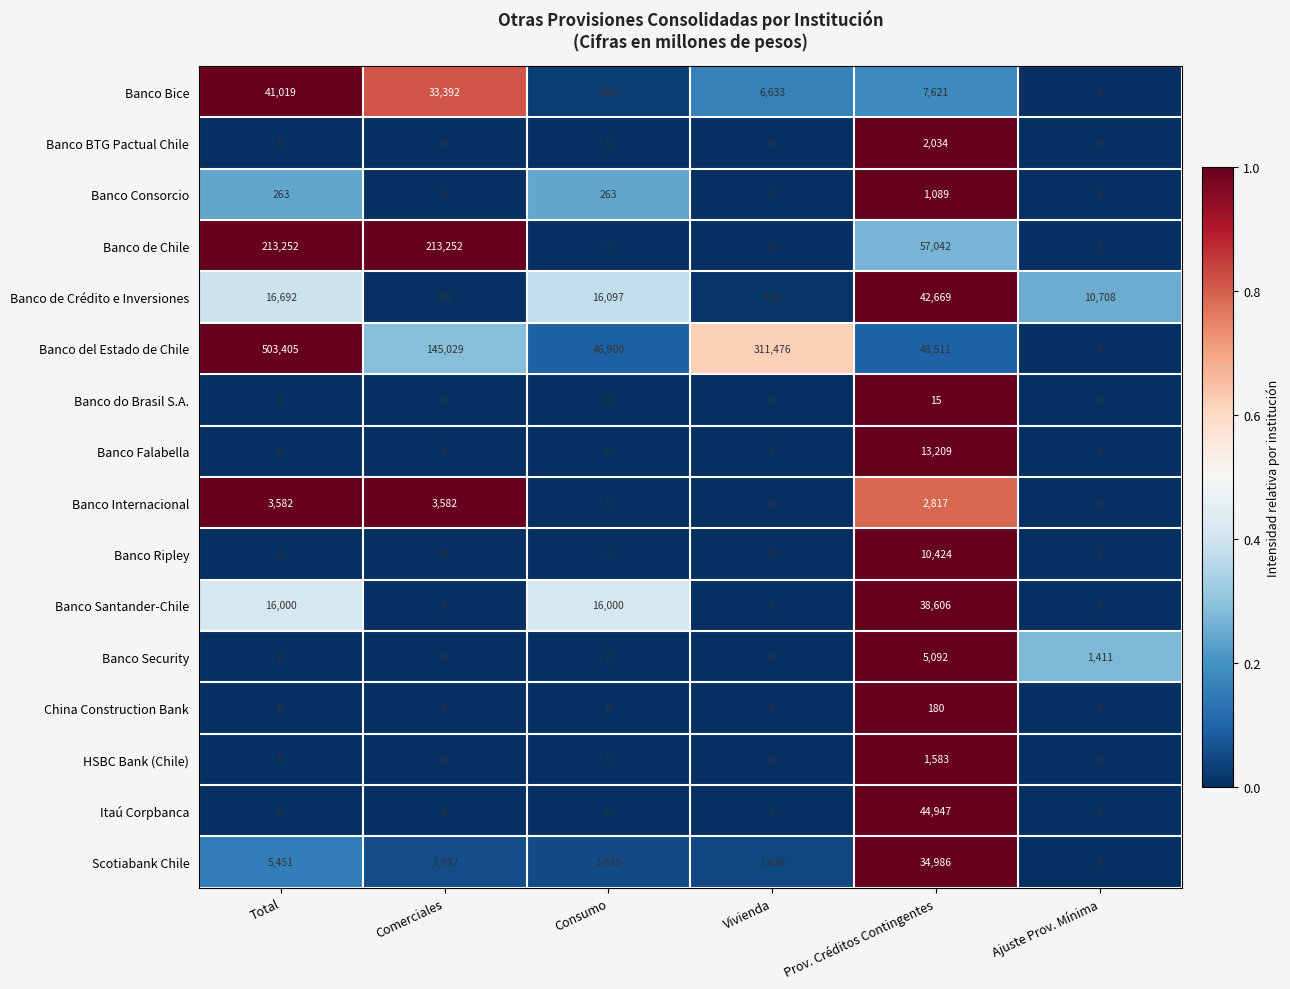

The value of Banco Internacional at Ajuste Prov. Mínima is 0. True or false?

True